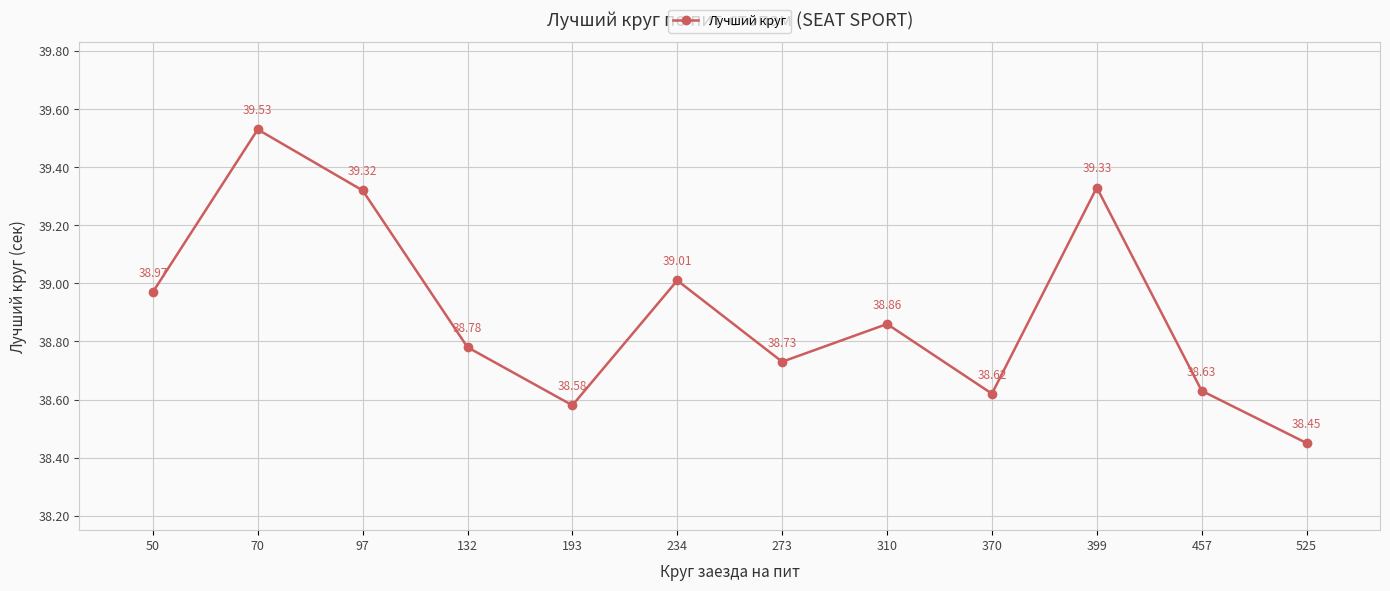

What is the greatest value displayed?

39.5